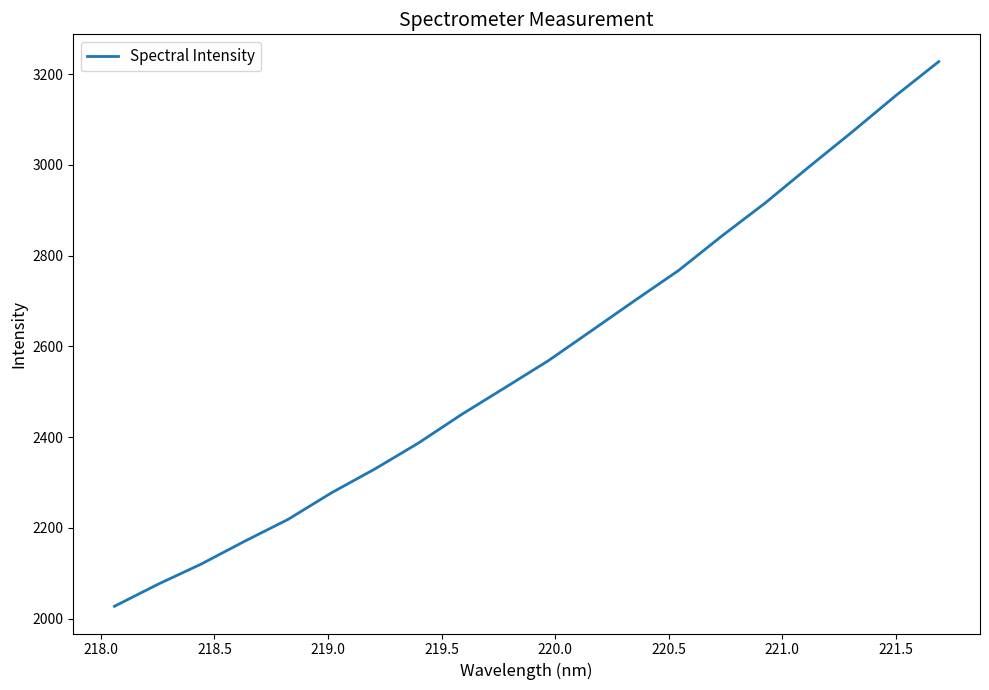

What is the smallest value displayed?

2027.0